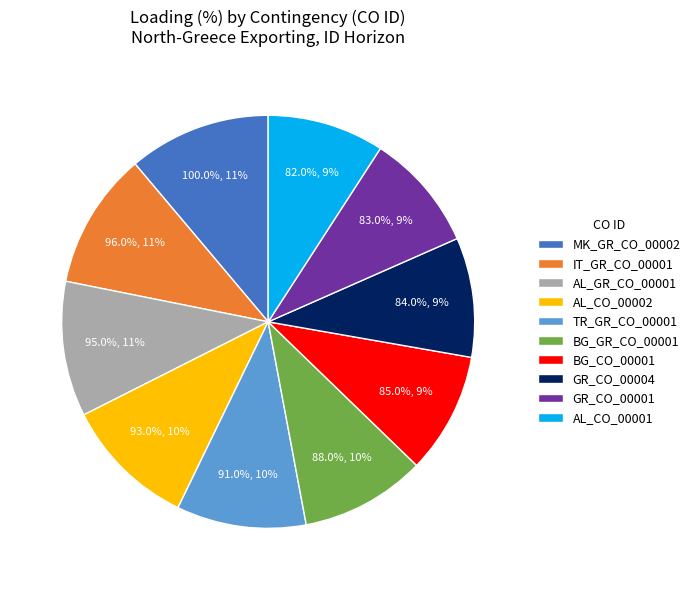

How many segments does this pie chart have?

10